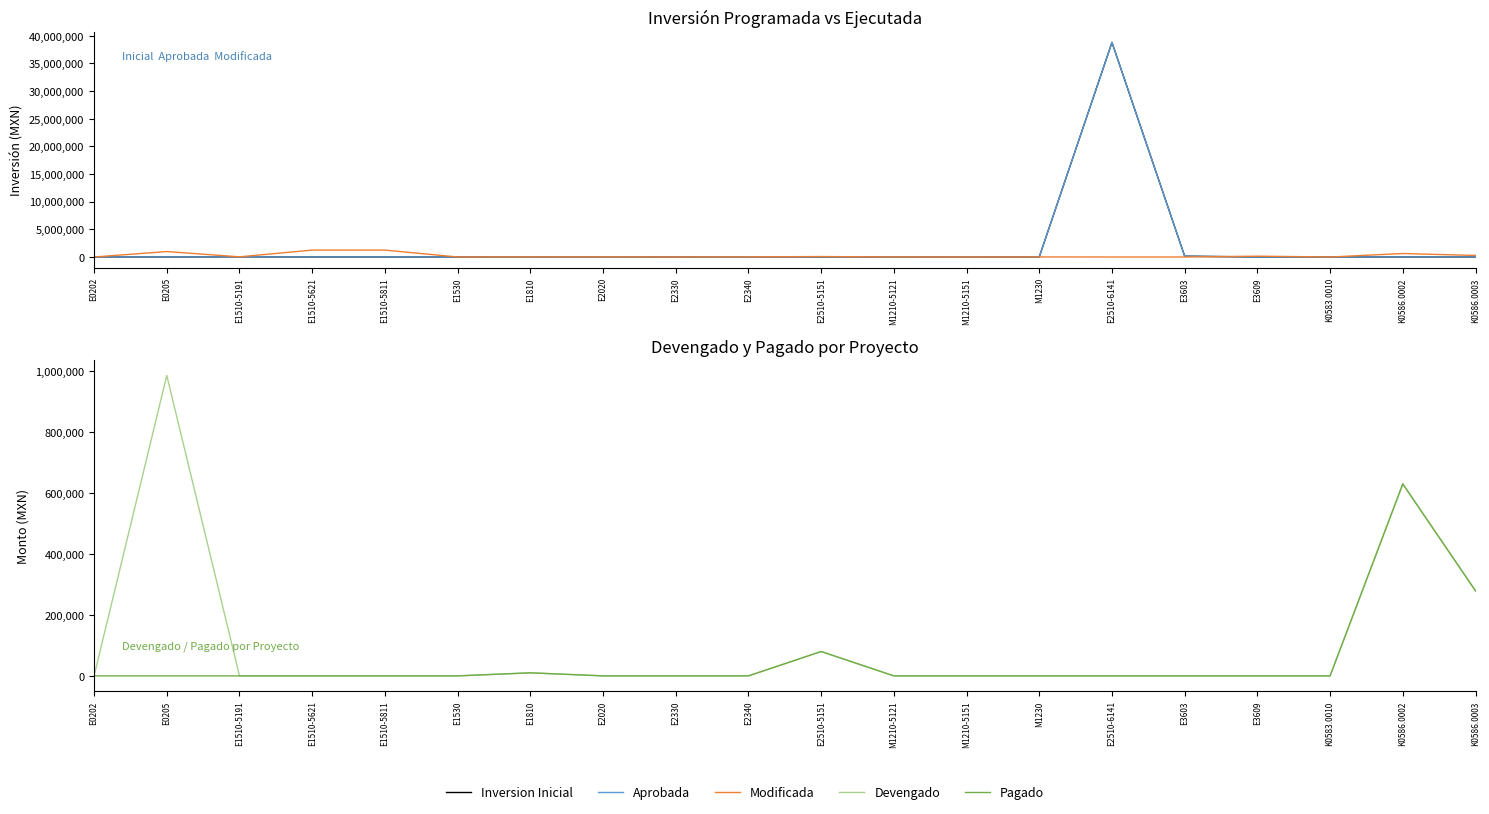

At how many categories does at least one series exceed 25555510?

1